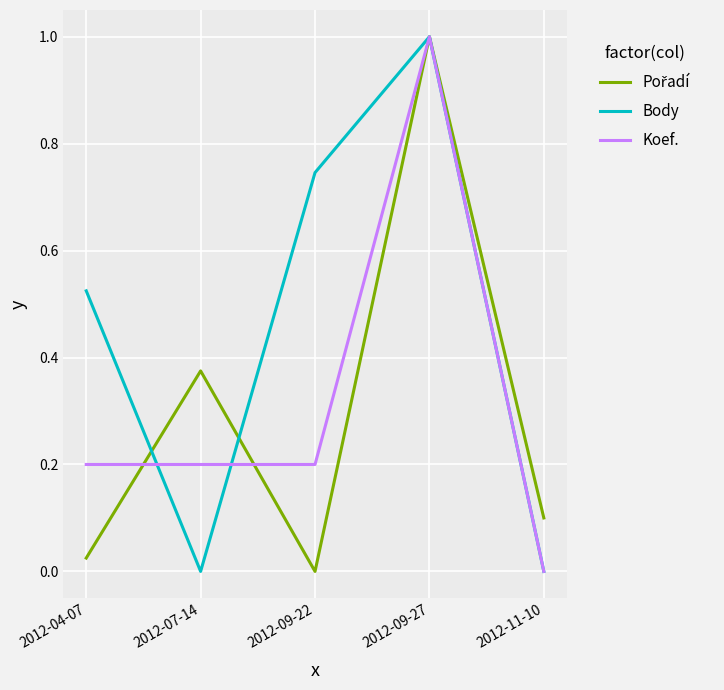

How many series are shown in this chart?

3